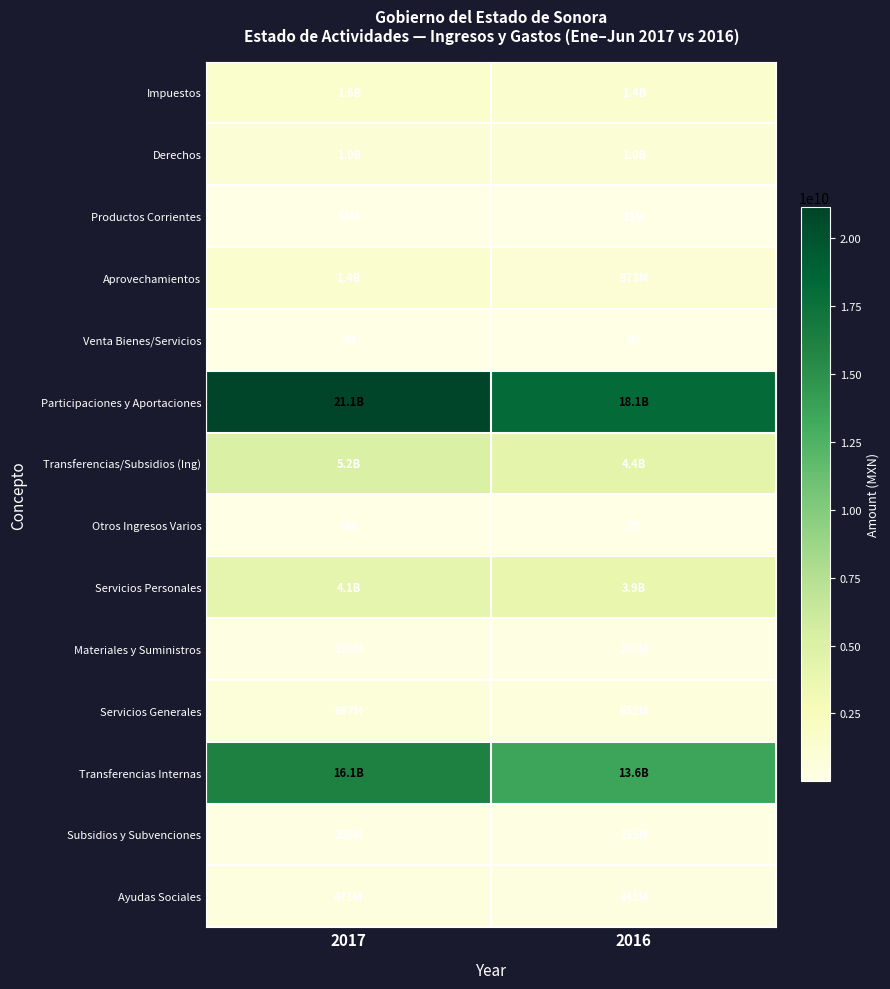

Which series has the largest total across all categories?

Participaciones y Aportaciones